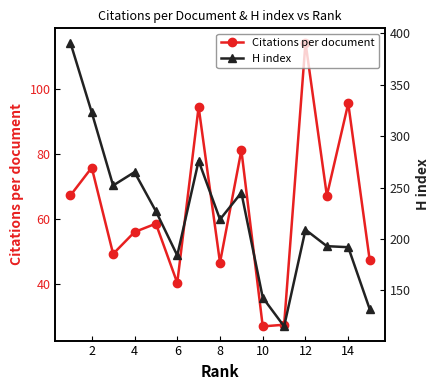

True or false: H index has more than 1 interior local peaks.

True